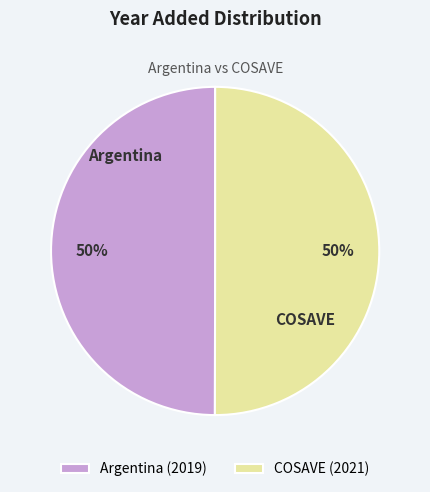

How many slices are in this pie chart?

2